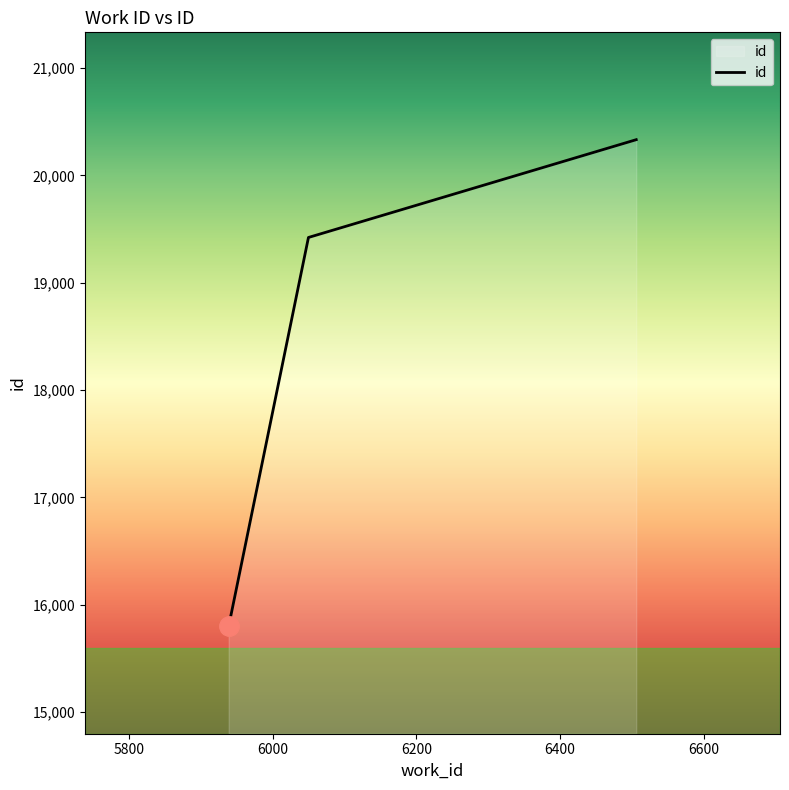

What is the difference between the maximum and second lowest values?

911